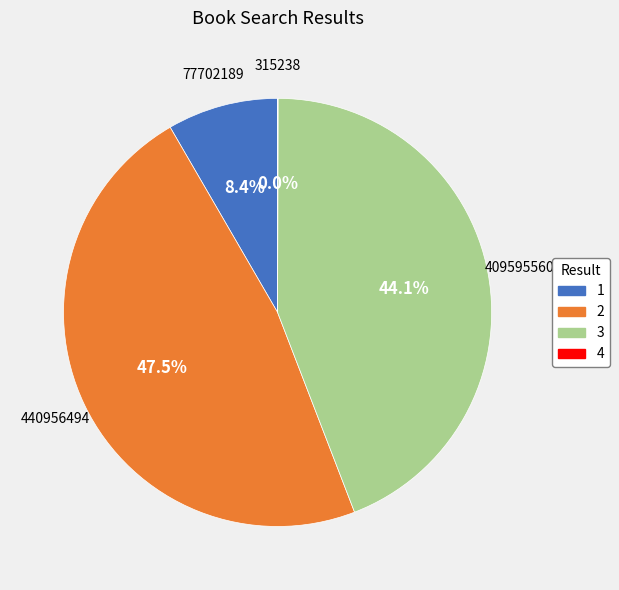

Does 2 represent more than half of the total?

No